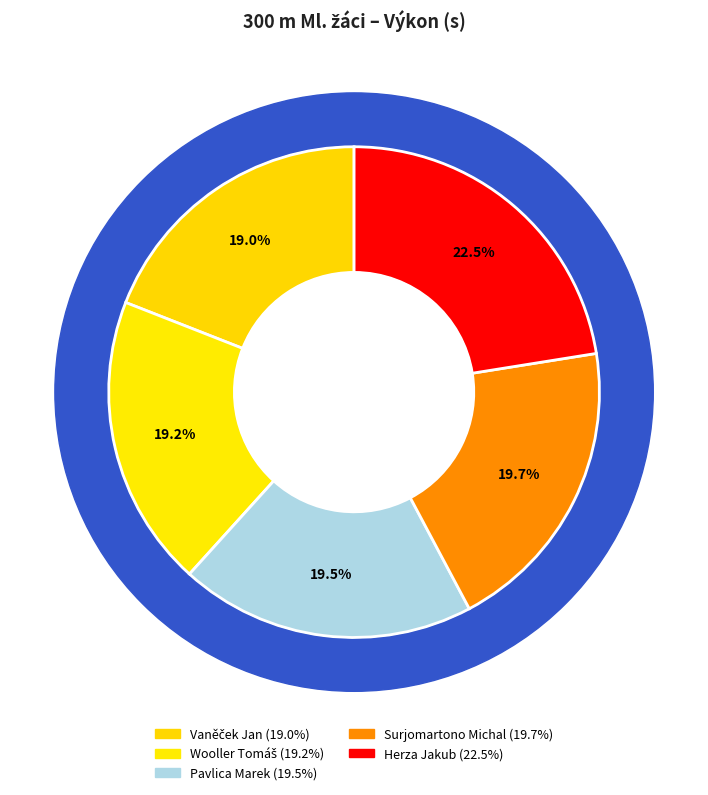

What percentage is the Vaněček Jan slice, to the nearest percent?

19%